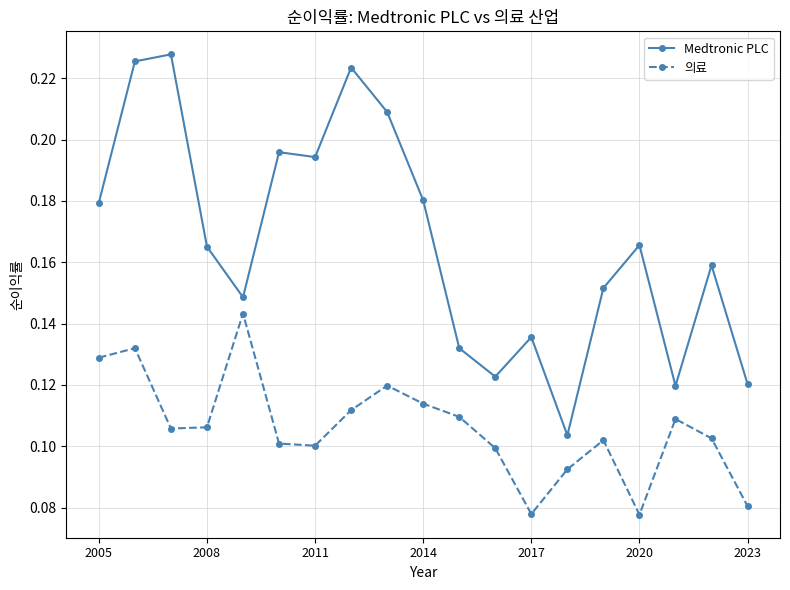

Which series has the largest range (max minus min)?

Medtronic PLC